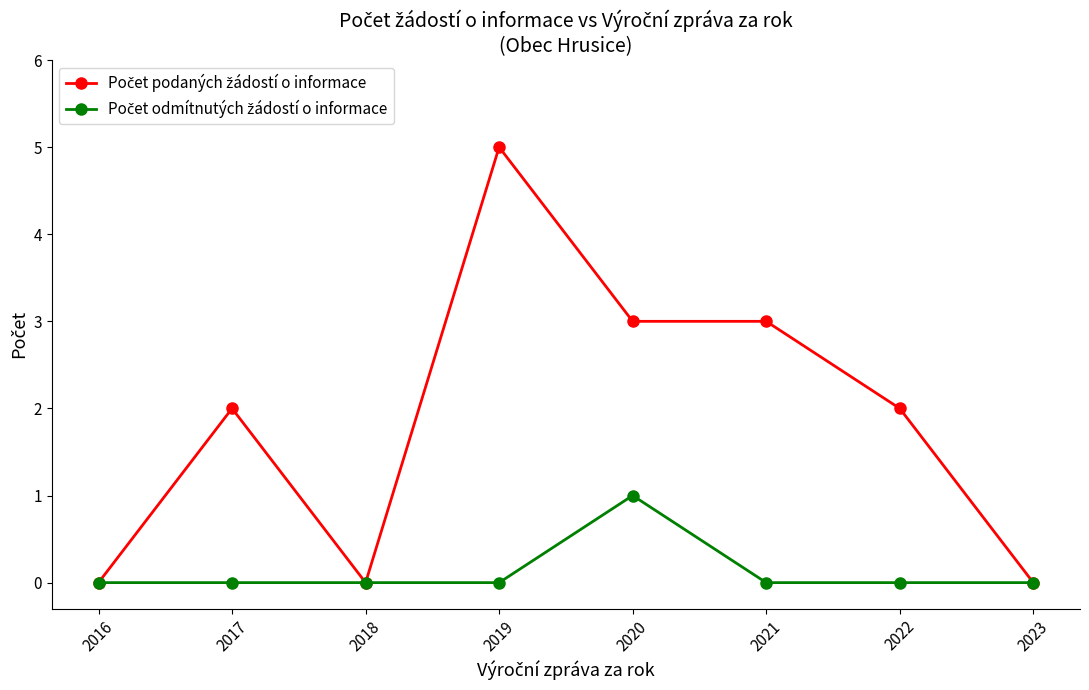

Which category has the highest value across all series?

2019